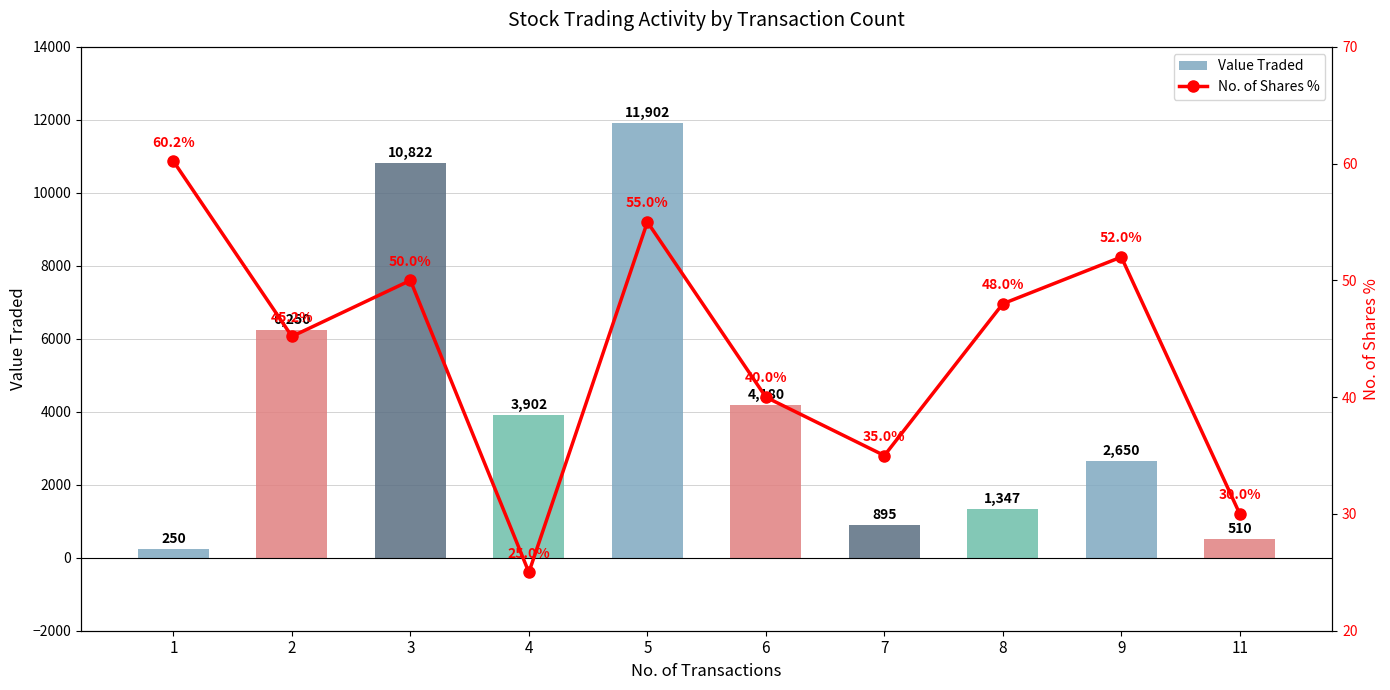

What is the sum of the No. of Shares % values at 2 and 7?

80.2